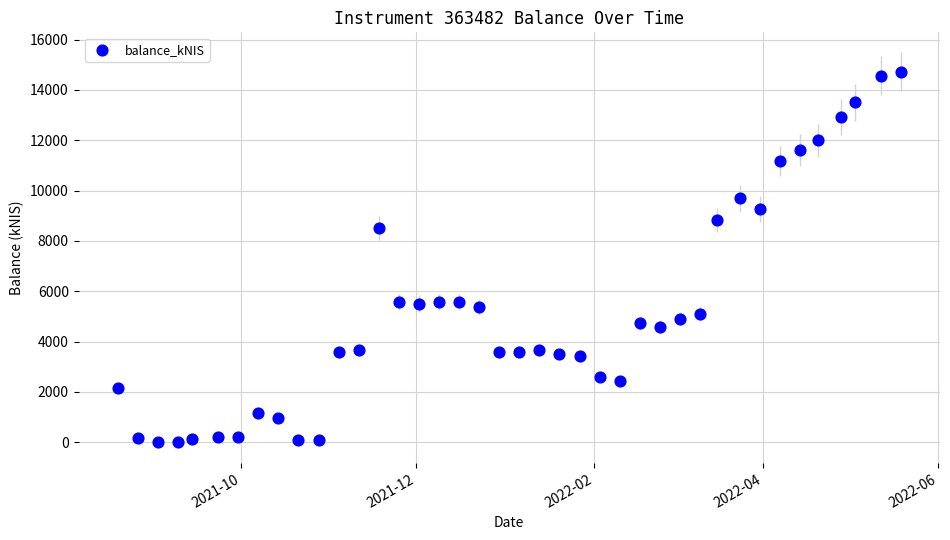

What Y value in the scatter plot is closest to 7362?

8513.2